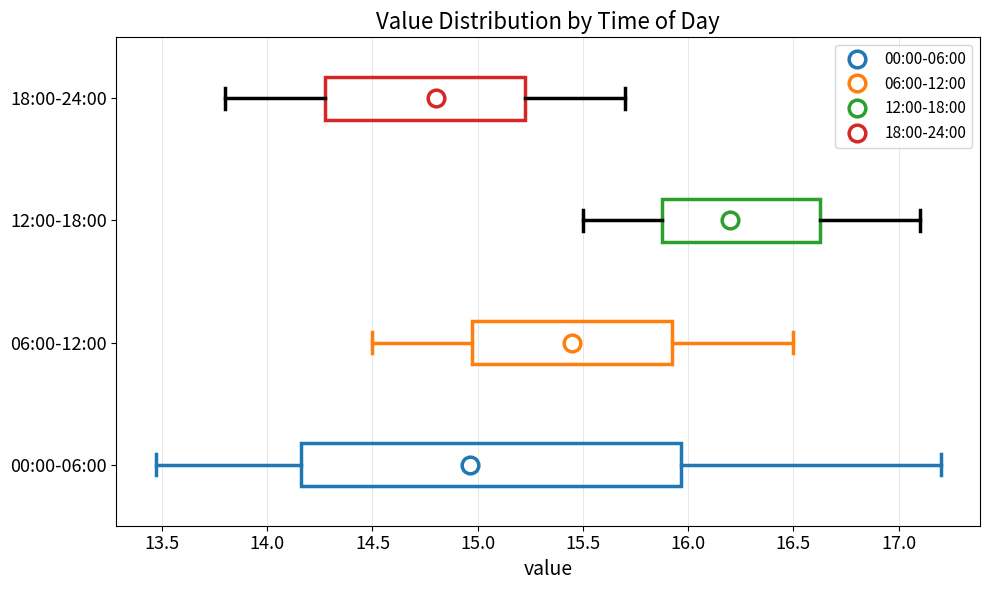

Where does the median line of the box for 00:00-06:00 sit on the x-axis? The values are not printed on the chart, so give them approximately, as read against the axis.

14.95